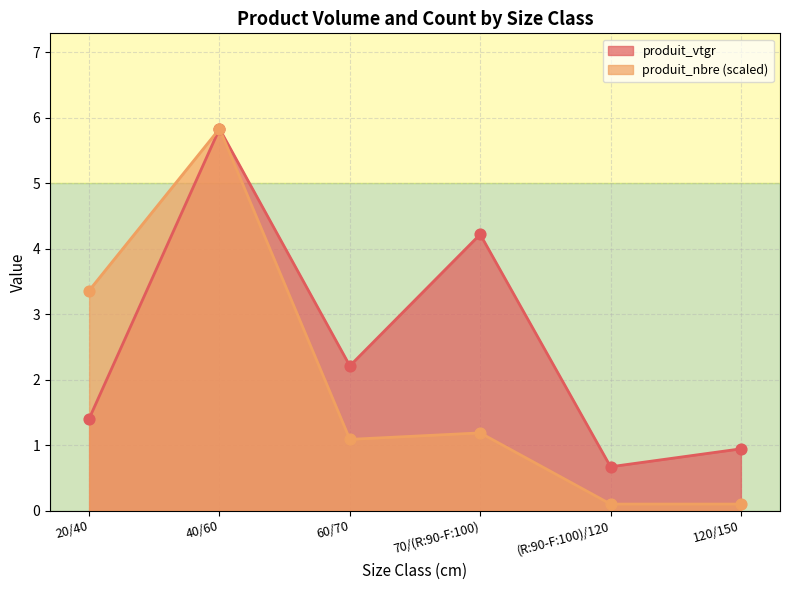

What are all the series names shown in the legend?

produit_vtgr, produit_nbre (scaled)